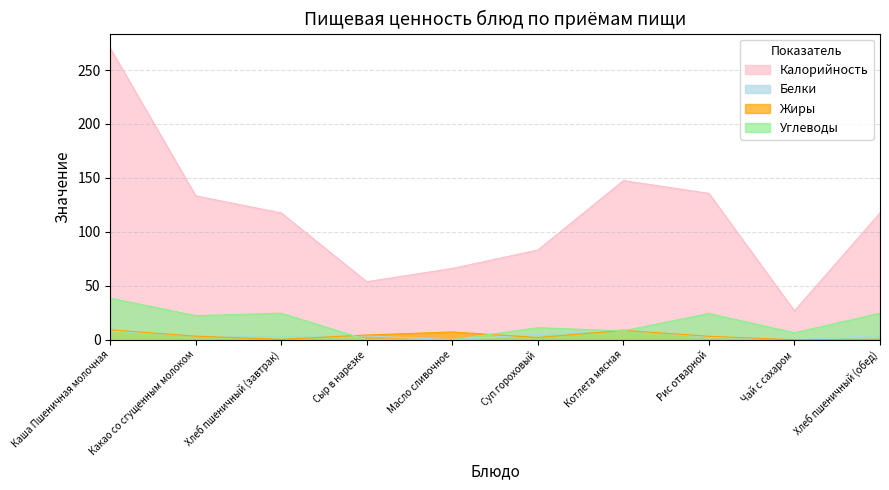

What is the sum of the Белки values at Котлета мясная and Суп гороховый?

14.0